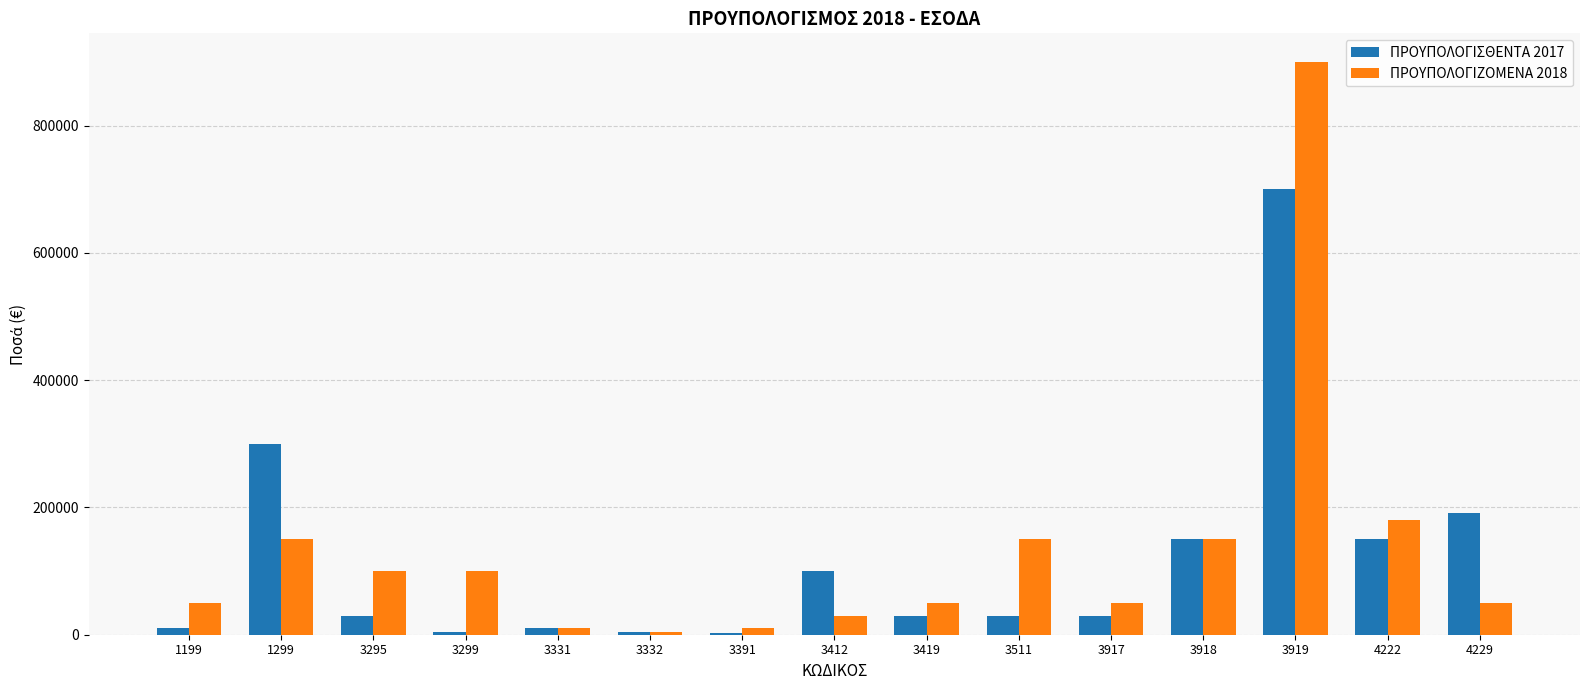

What is the greatest value displayed?

900000